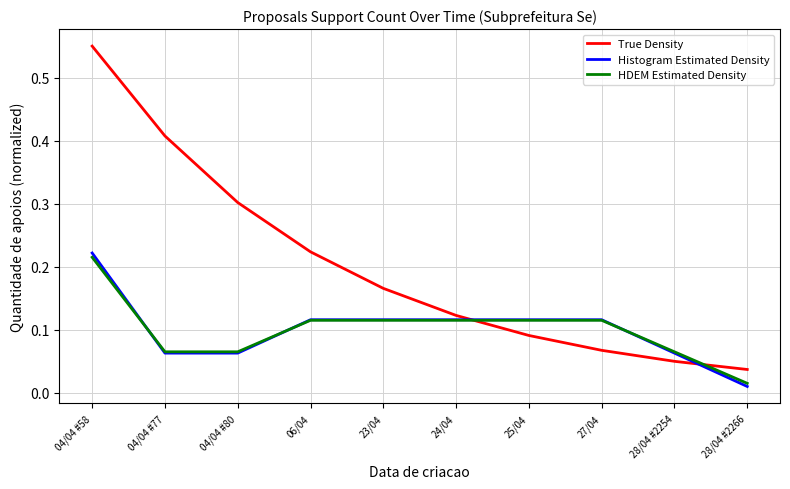

At which label does HDEM Estimated Density reach its peak?

04/04 #58